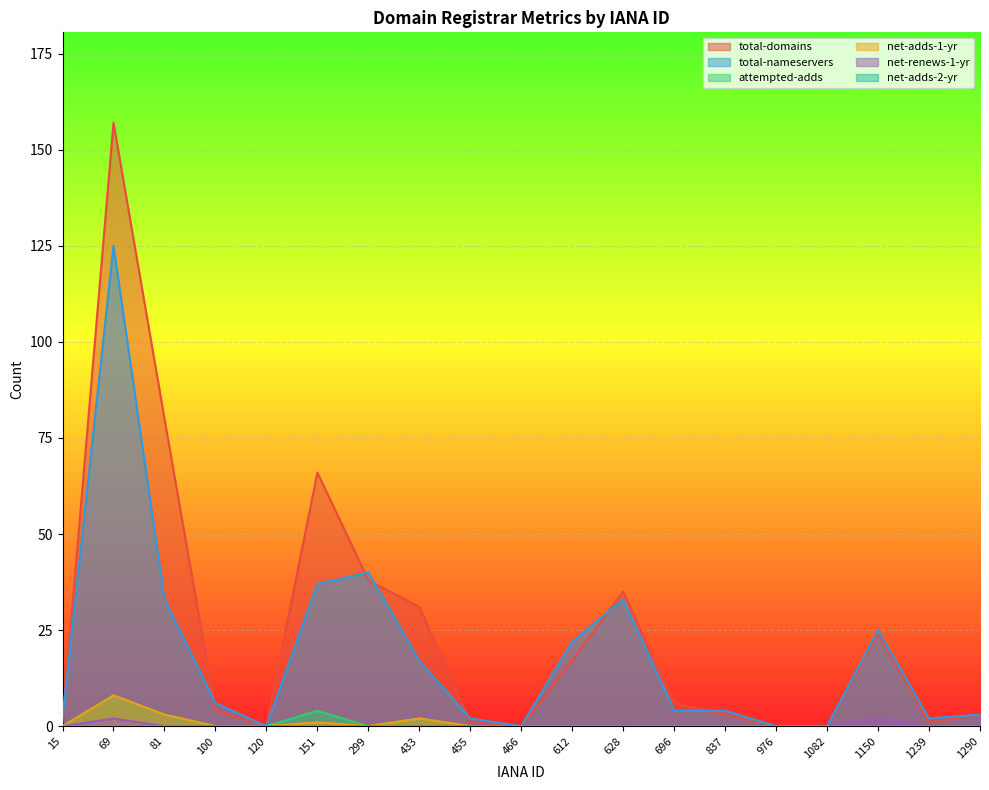

At which category does total-nameservers reach its first local peak?

69